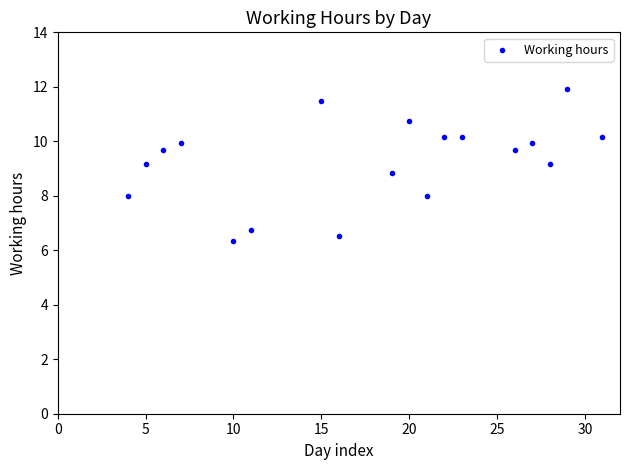

What is the range of X values (max minus min)?

27.0